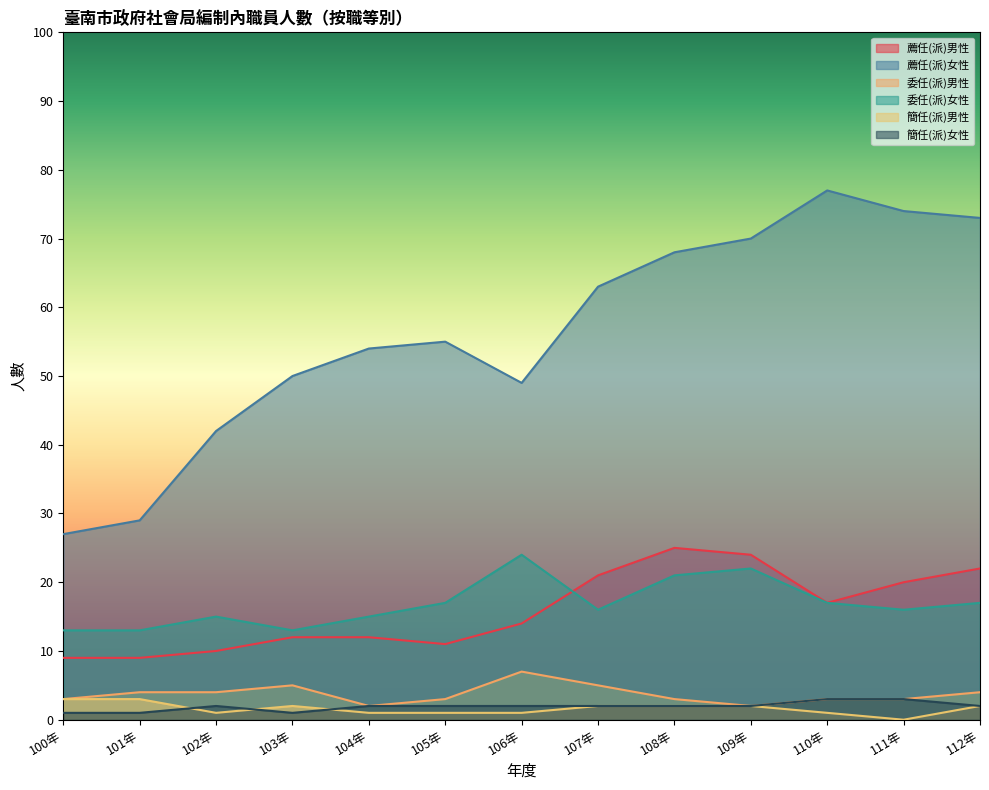

Reading left to right, transcribe all the data shown in this chart.

薦任(派)男性: 100年=9	101年=9	102年=10	103年=12	104年=12	105年=11	106年=14	107年=21	108年=25	109年=24	110年=17	111年=20	112年=22
薦任(派)女性: 100年=27	101年=29	102年=42	103年=50	104年=54	105年=55	106年=49	107年=63	108年=68	109年=70	110年=77	111年=74	112年=73
委任(派)男性: 100年=3	101年=4	102年=4	103年=5	104年=2	105年=3	106年=7	107年=5	108年=3	109年=2	110年=3	111年=3	112年=4
委任(派)女性: 100年=13	101年=13	102年=15	103年=13	104年=15	105年=17	106年=24	107年=16	108年=21	109年=22	110年=17	111年=16	112年=17
簡任(派)男性: 100年=3	101年=3	102年=1	103年=2	104年=1	105年=1	106年=1	107年=2	108年=2	109年=2	110年=1	111年=0	112年=2
簡任(派)女性: 100年=1	101年=1	102年=2	103年=1	104年=2	105年=2	106年=2	107年=2	108年=2	109年=2	110年=3	111年=3	112年=2